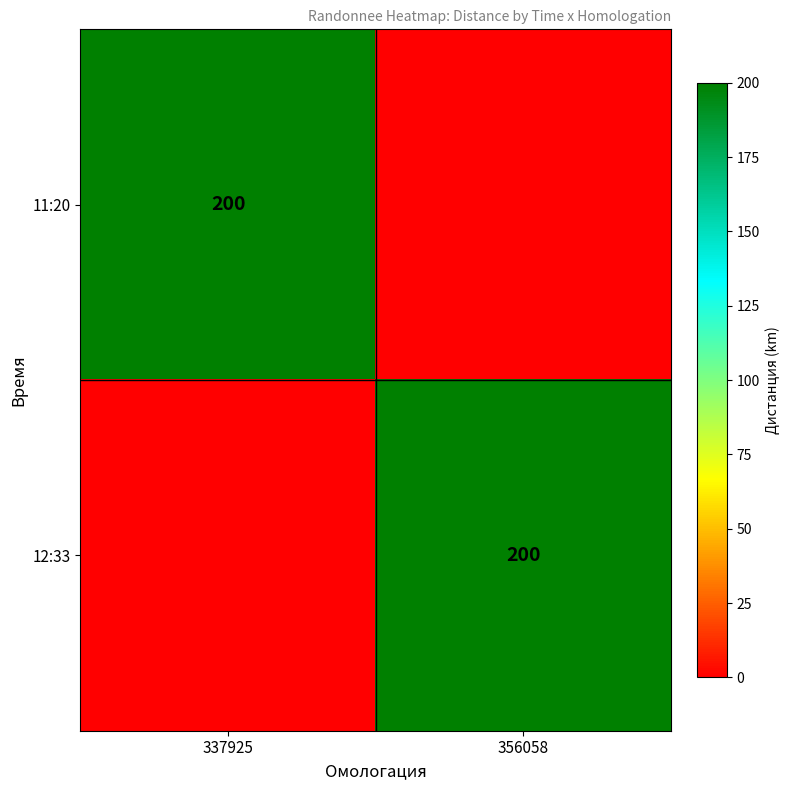

Which has a higher value, 337925 or 356058?

337925